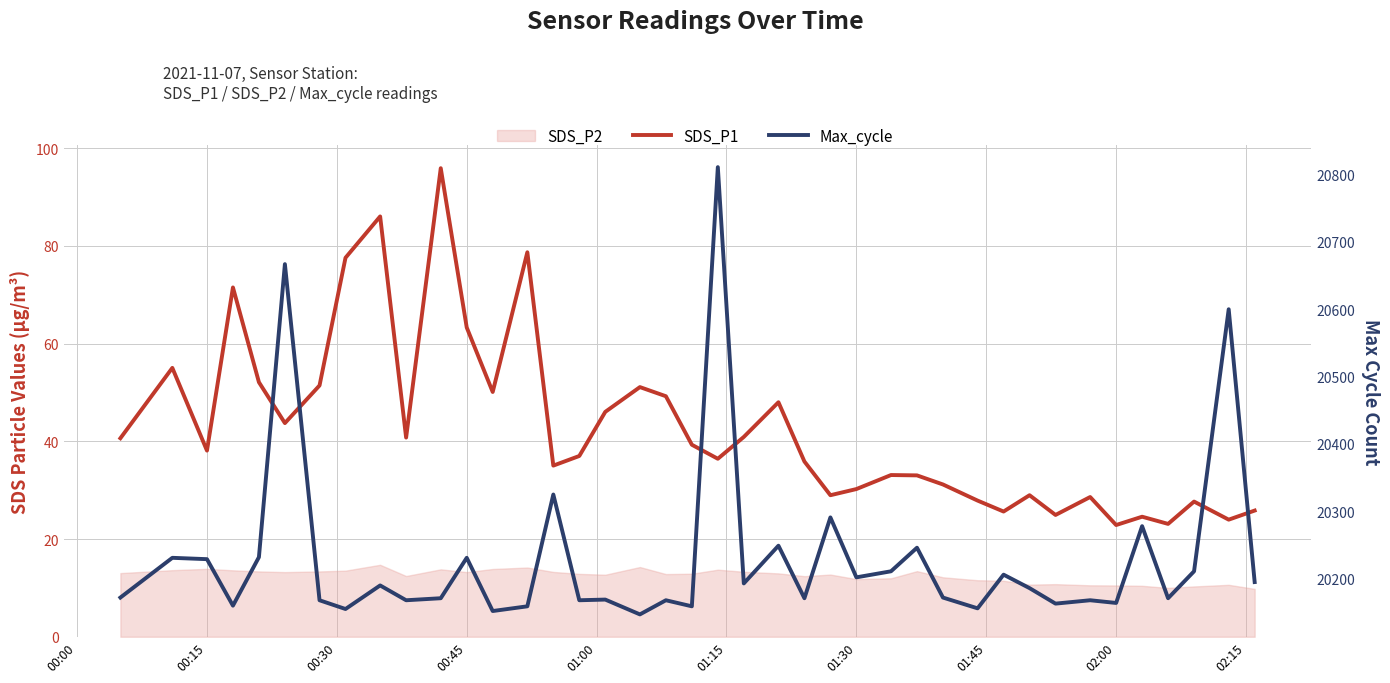

What is the difference between the second highest and second lowest values in the SDS_P1 series?

62.9